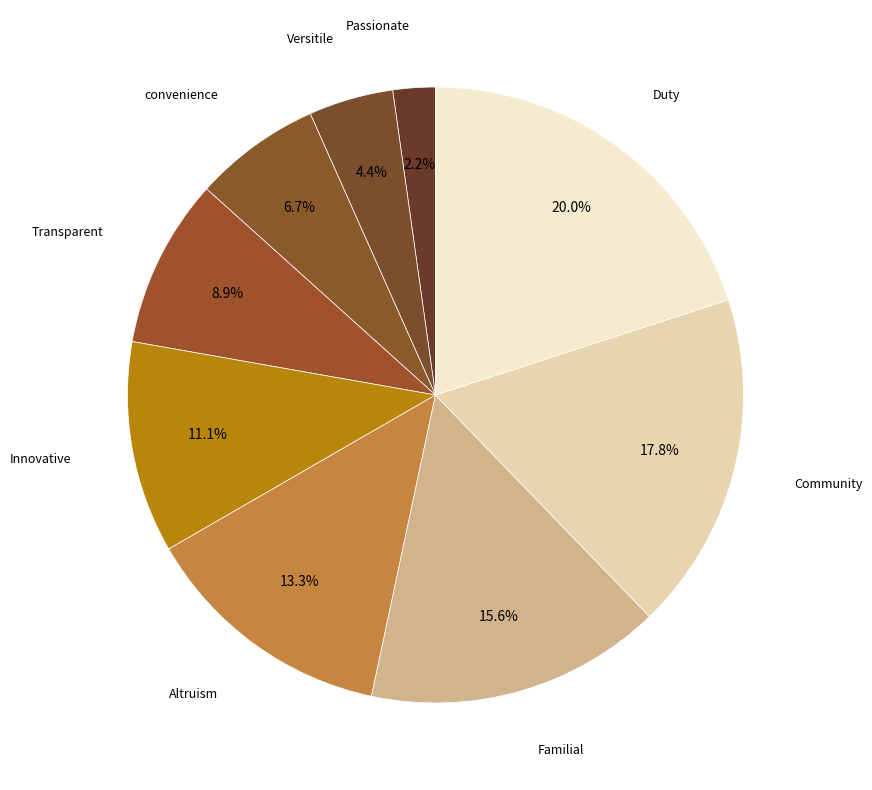

Does Passionate represent more than half of the total?

No